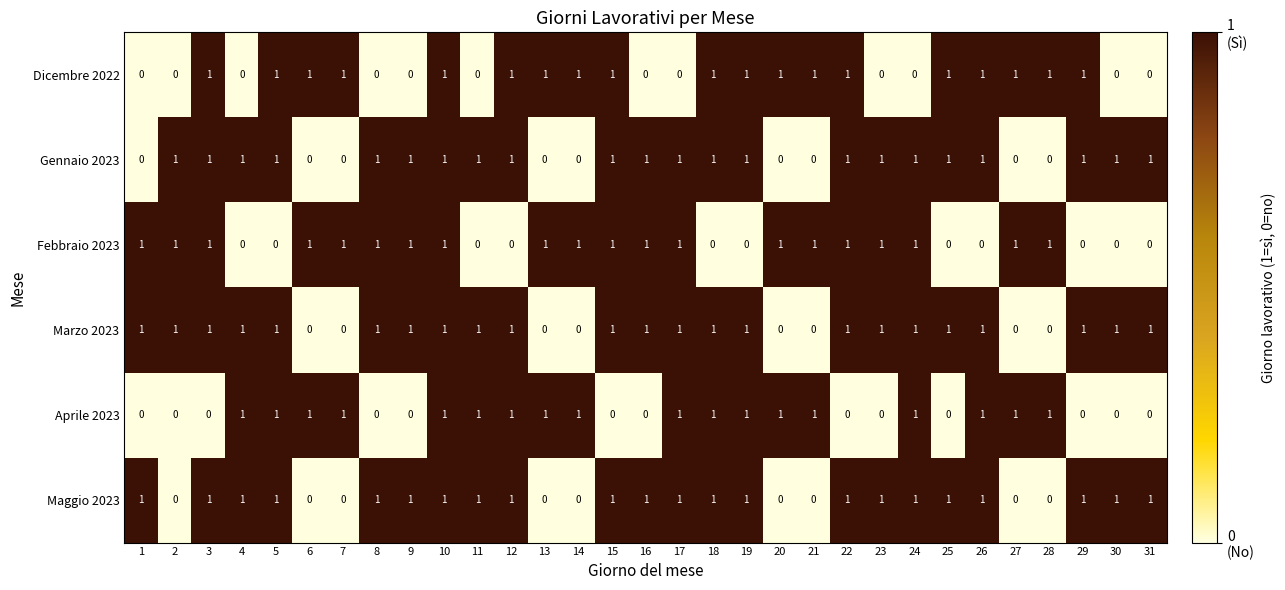

The Aprile 2023 series shows 1 at 23. True or false?

False